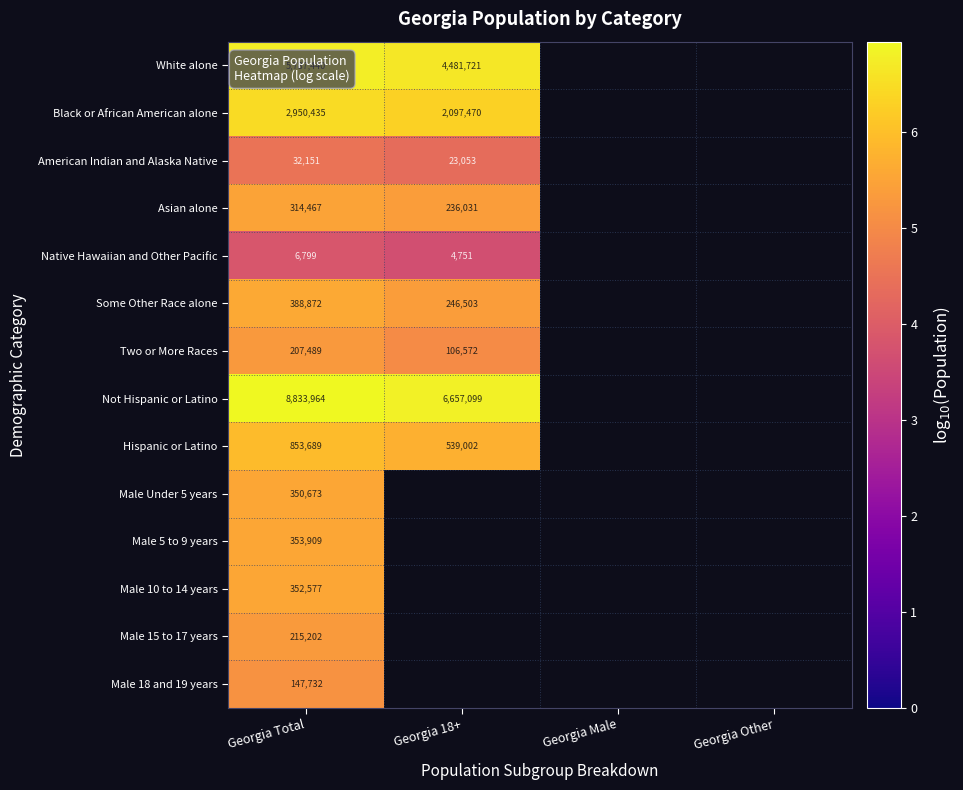

Count the number of data series in this chart.

14